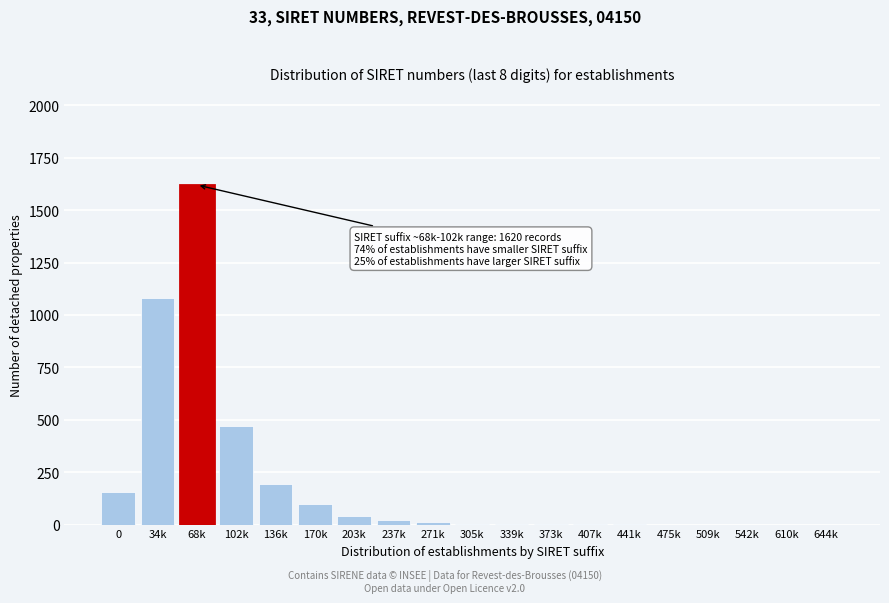

Where is the data nearest to the value 810?

34k